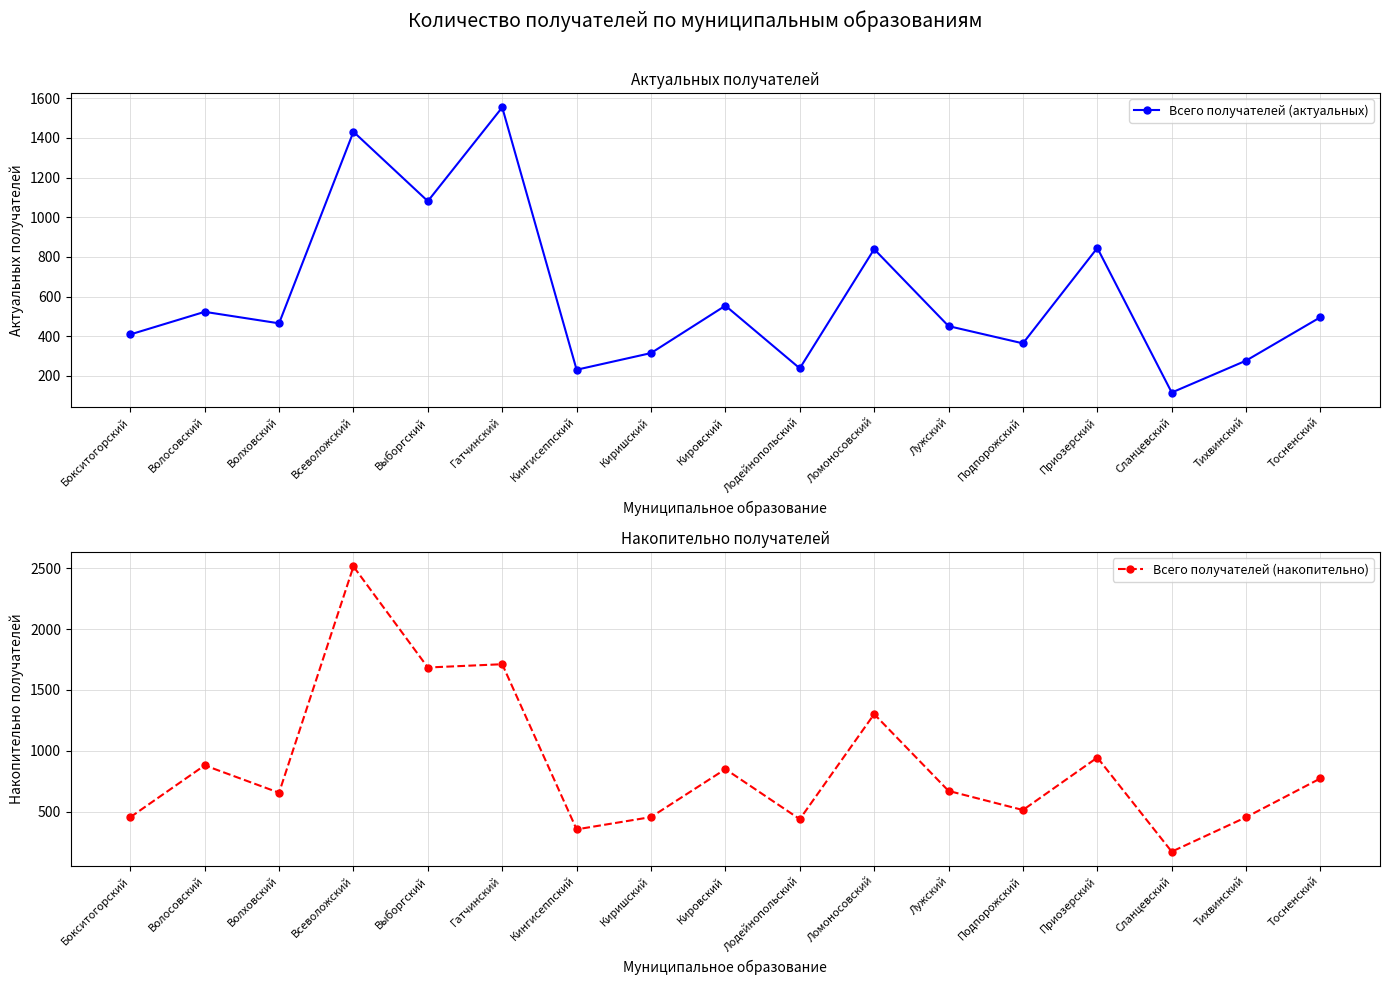

Which series has the largest total across all categories?

Всего получателей (накопительно)